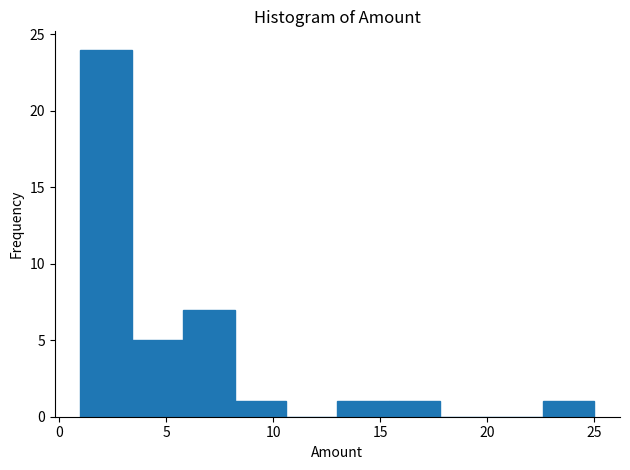

Reading left to right, transcribe this chart: for each bar, give the range it covers on the x-axis and its height. Neither the bar edges nor the heights are printed on the chart, so give them approximately, as read against the axes.

1.0 to 3.4: 24
3.4 to 5.8: 5
5.8 to 8.2: 7
8.2 to 10.6: 1
10.6 to 13.0: 0
13.0 to 15.4: 1
15.4 to 17.8: 1
17.8 to 20.2: 0
20.2 to 22.6: 0
22.6 to 25.0: 1